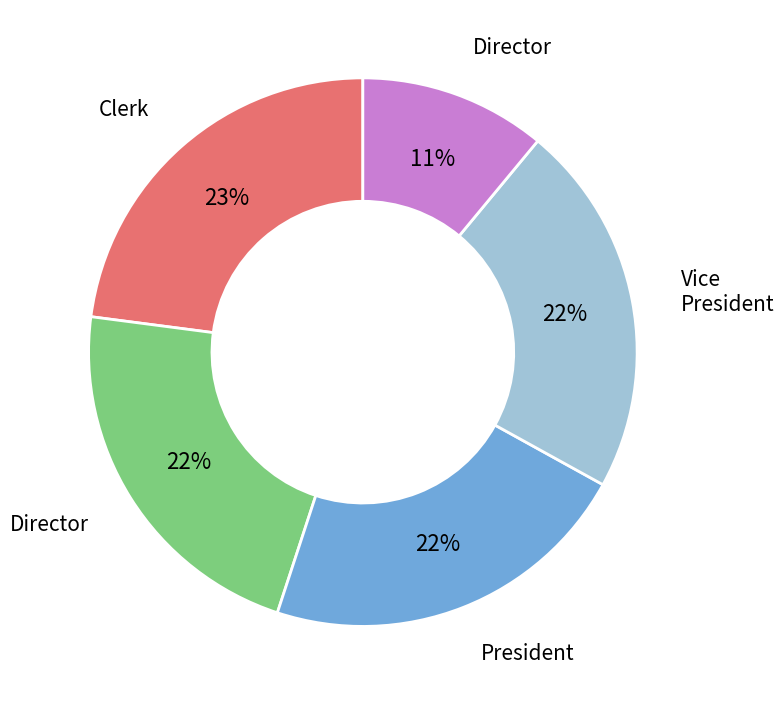

To the nearest percent, what is the average slice percentage?

20%